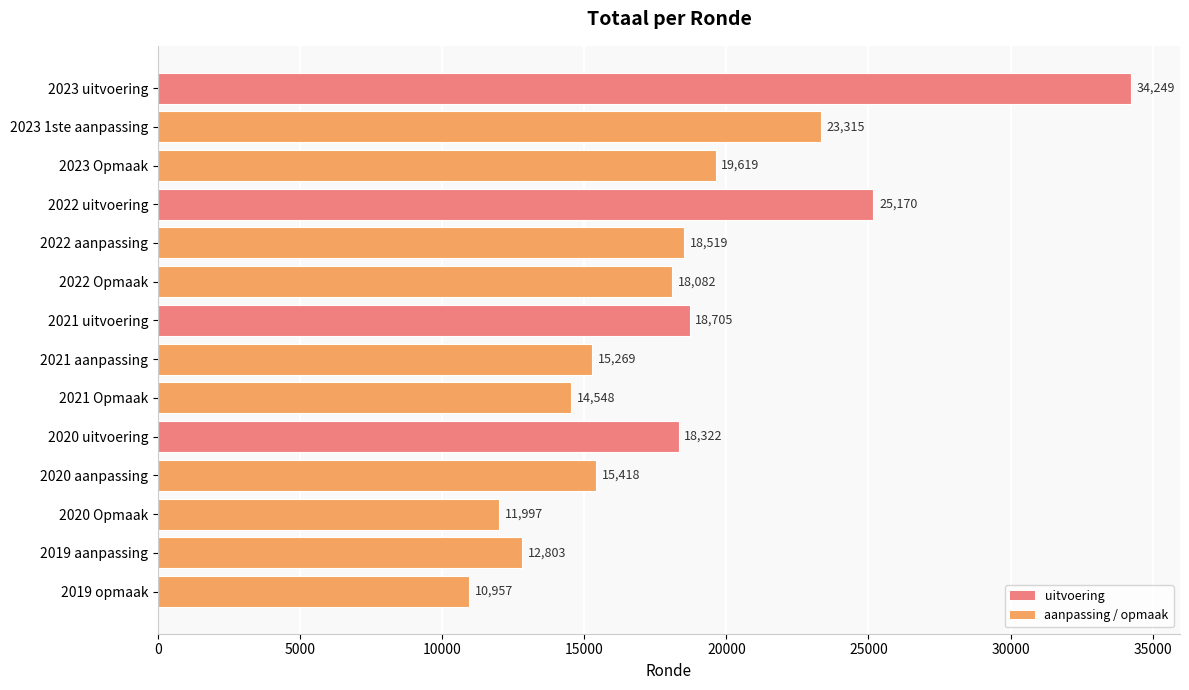

Which has a higher value, 2019 aanpassing or 2021 Opmaak?

2021 Opmaak